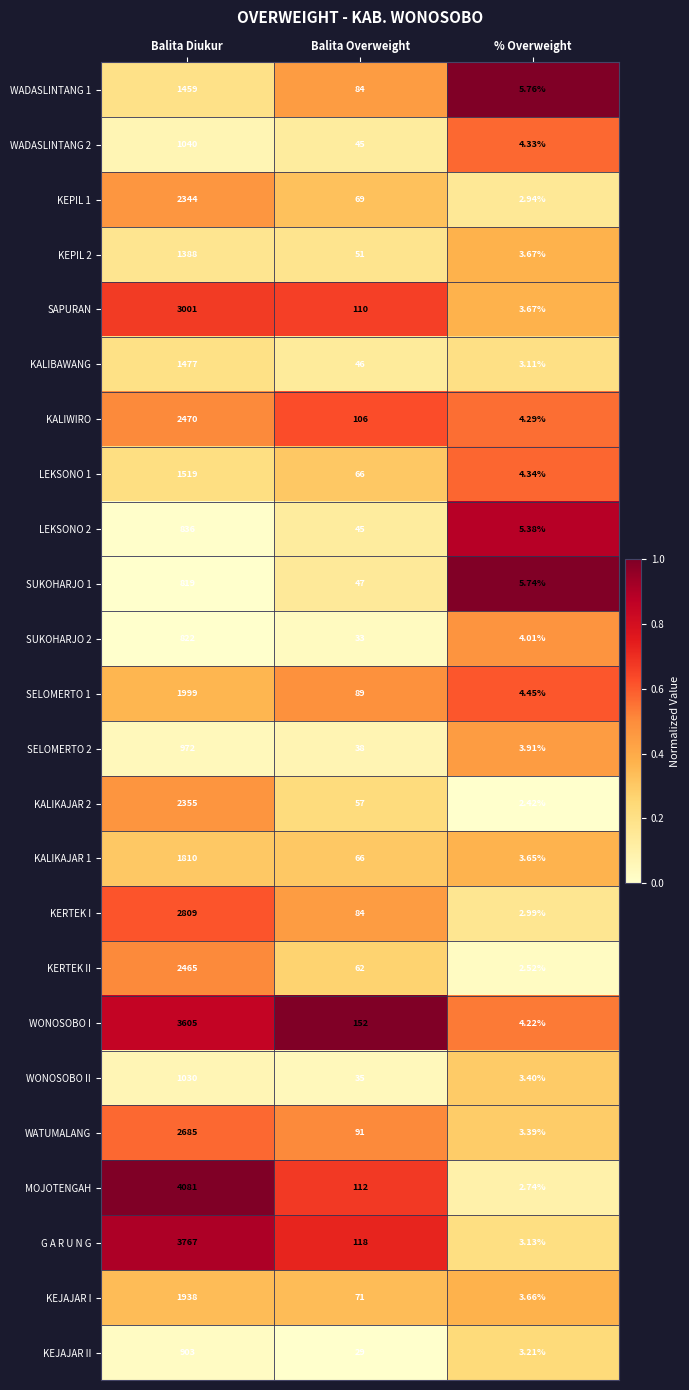

At which label is WONOSOBO I closest to 1804?

Balita Overweight